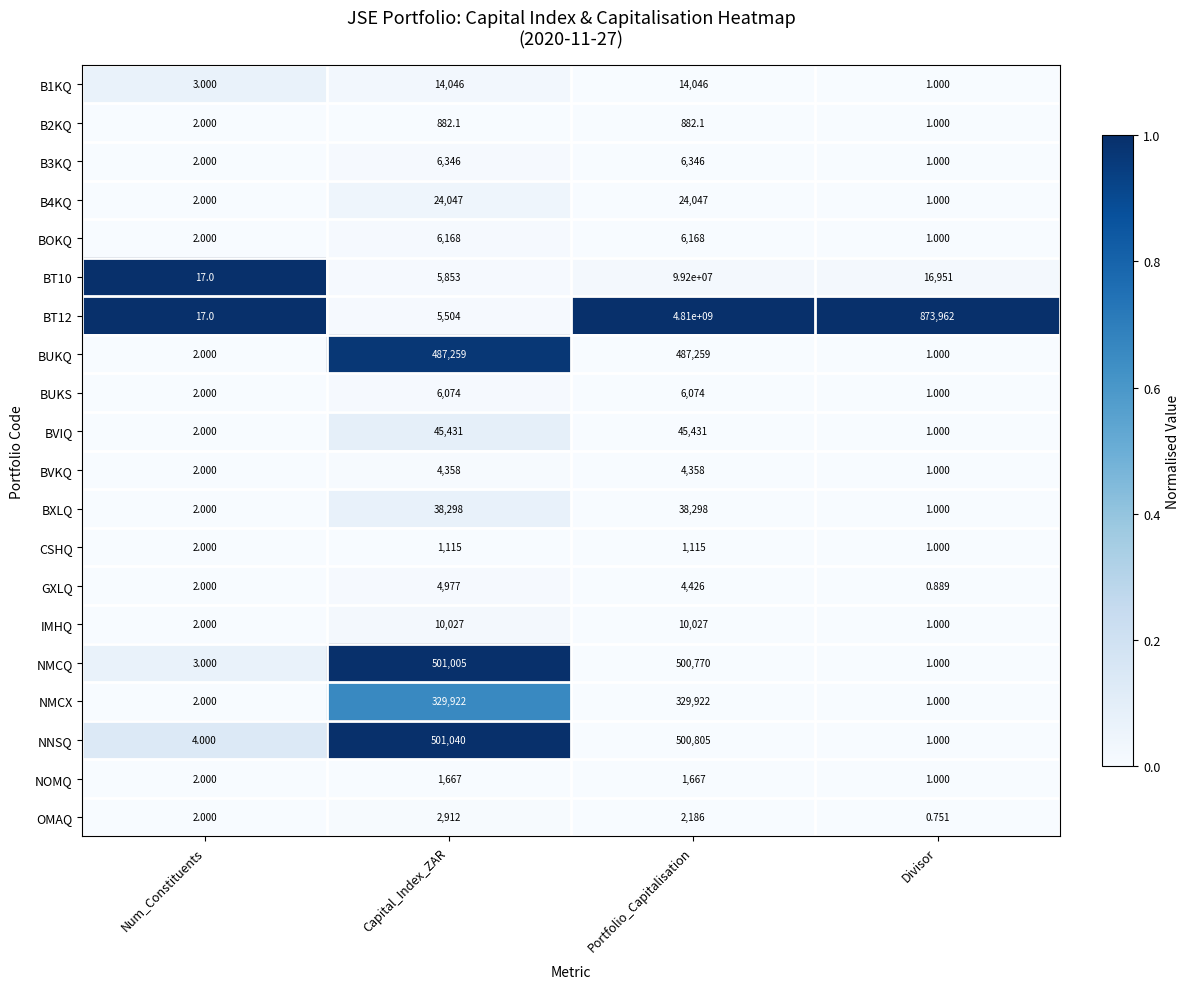

At which category does the chart reach its peak across all series?

Portfolio_Capitalisation